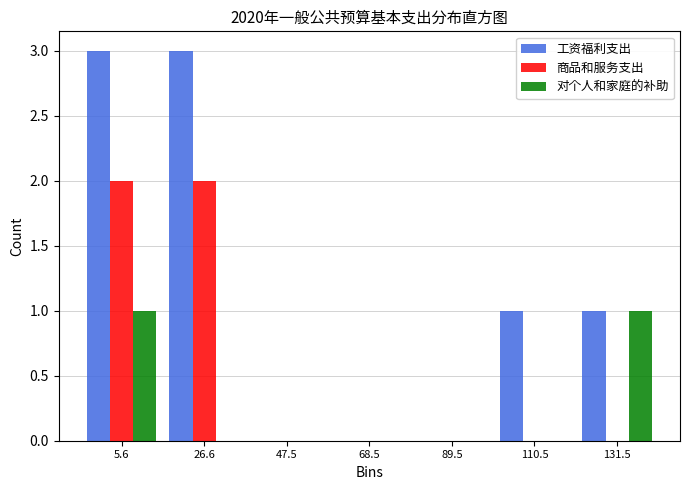

Reading left to right, list every range on the x-axis with the height of the bar of each series over it. Neither the bar edges nor the heights are printed on the chart, so give them approximately, as read against the axes.

-5 to 15: 工资福利支出=3	商品和服务支出=2	对个人和家庭的补助=1
15 to 35: 工资福利支出=3	商品和服务支出=2	对个人和家庭的补助=0
35 to 60: 工资福利支出=0	商品和服务支出=0	对个人和家庭的补助=0
60 to 80: 工资福利支出=0	商品和服务支出=0	对个人和家庭的补助=0
80 to 100: 工资福利支出=0	商品和服务支出=0	对个人和家庭的补助=0
100 to 120: 工资福利支出=1	商品和服务支出=0	对个人和家庭的补助=0
120 to 140: 工资福利支出=1	商品和服务支出=0	对个人和家庭的补助=1